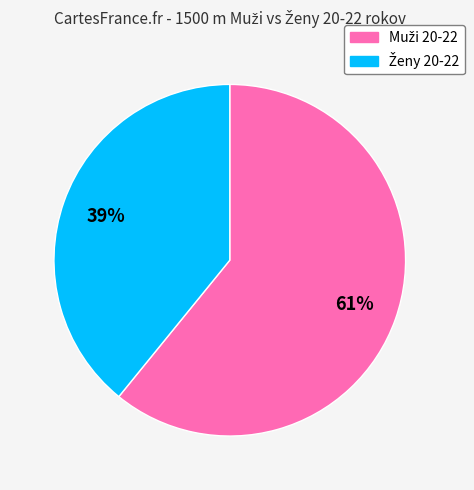

Is there a majority slice in this chart?

Yes